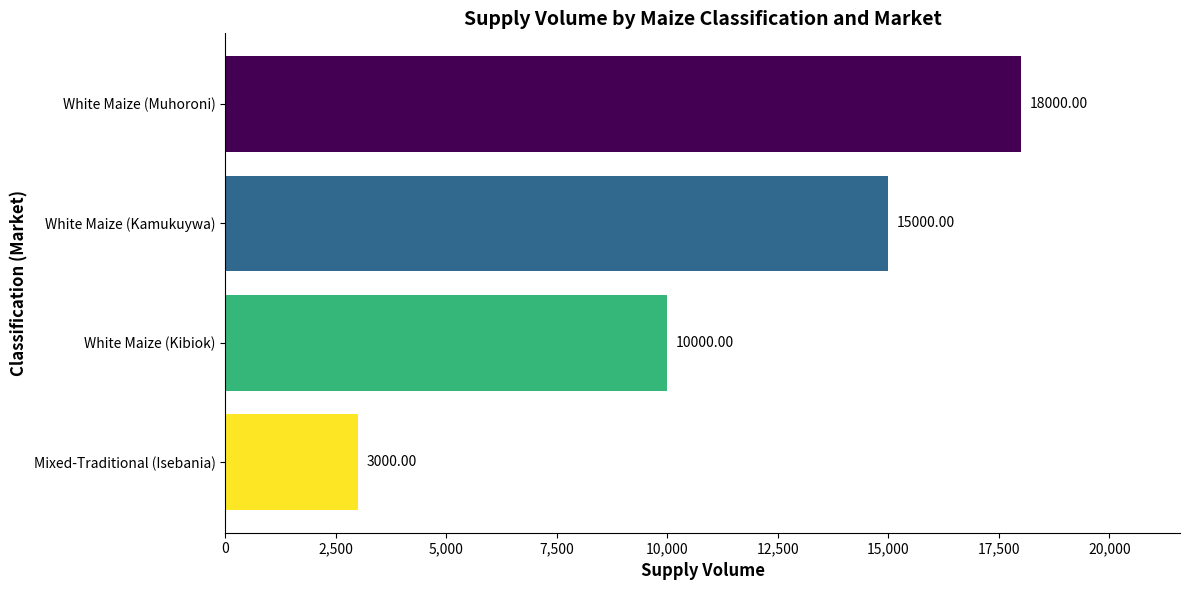

What is the ratio of the value at Mixed-Traditional (Isebania) to the value at White Maize (Kibiok)?

0.3